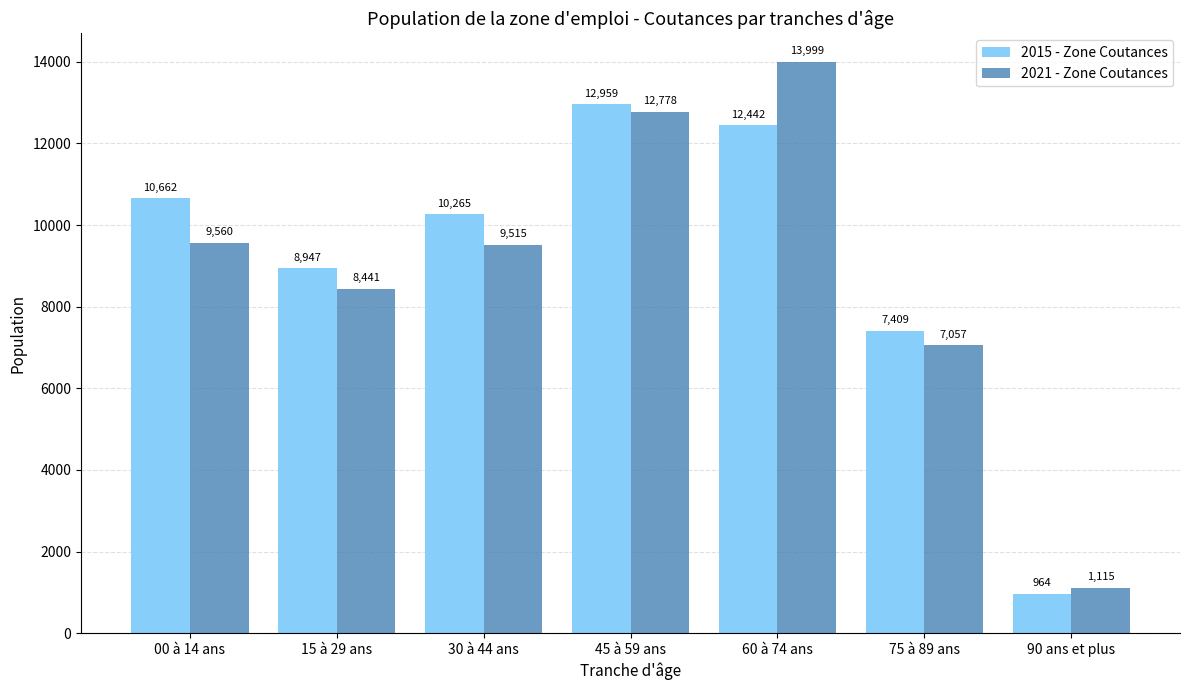

What value does the 2021 - Zone Coutances series have at 90 ans et plus?

1115.2